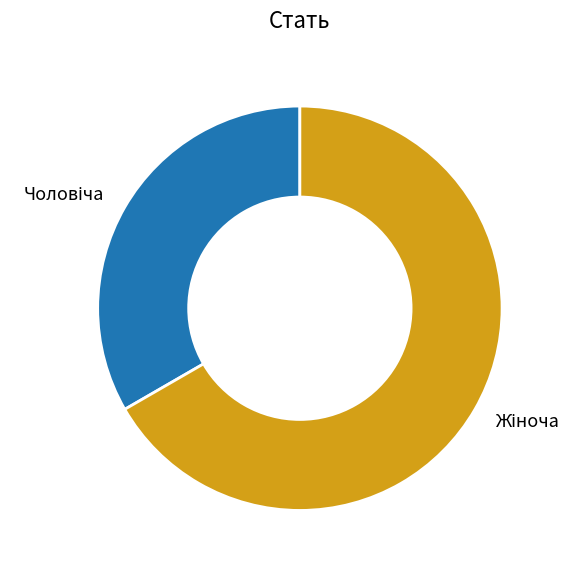

What is the smallest slice in the pie chart?

Чоловіча